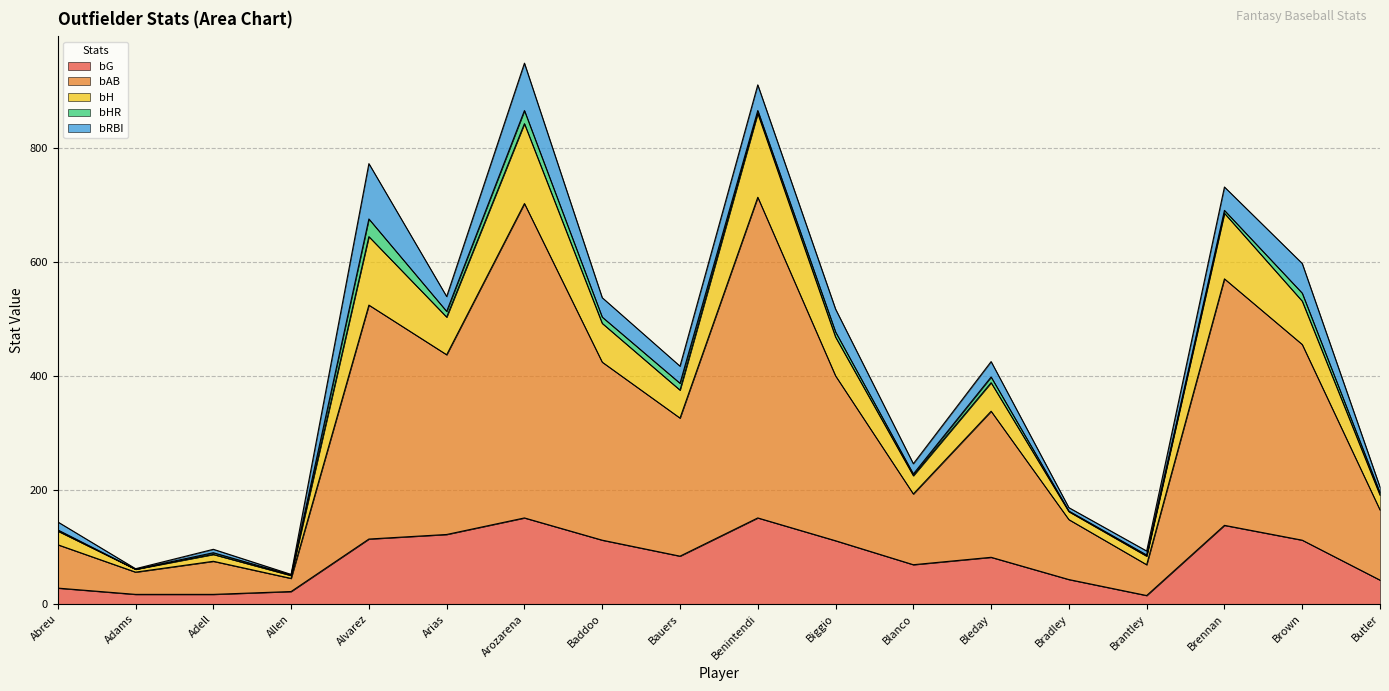

Does the chart display data point markers on the line(s)?

No